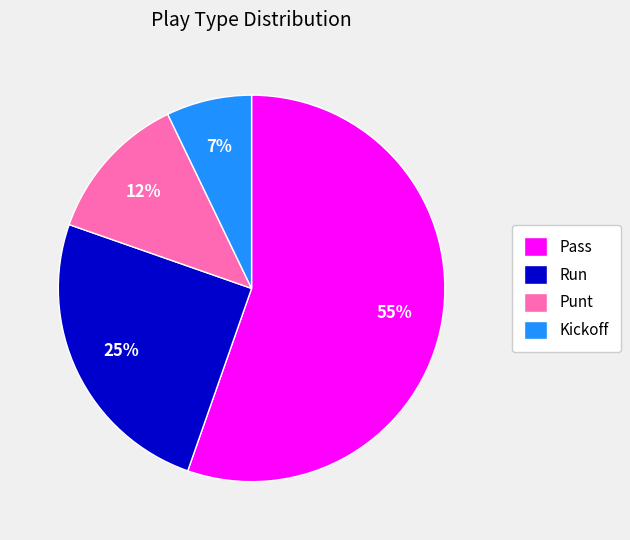

To the nearest percent, what portion does Run represent?

25%